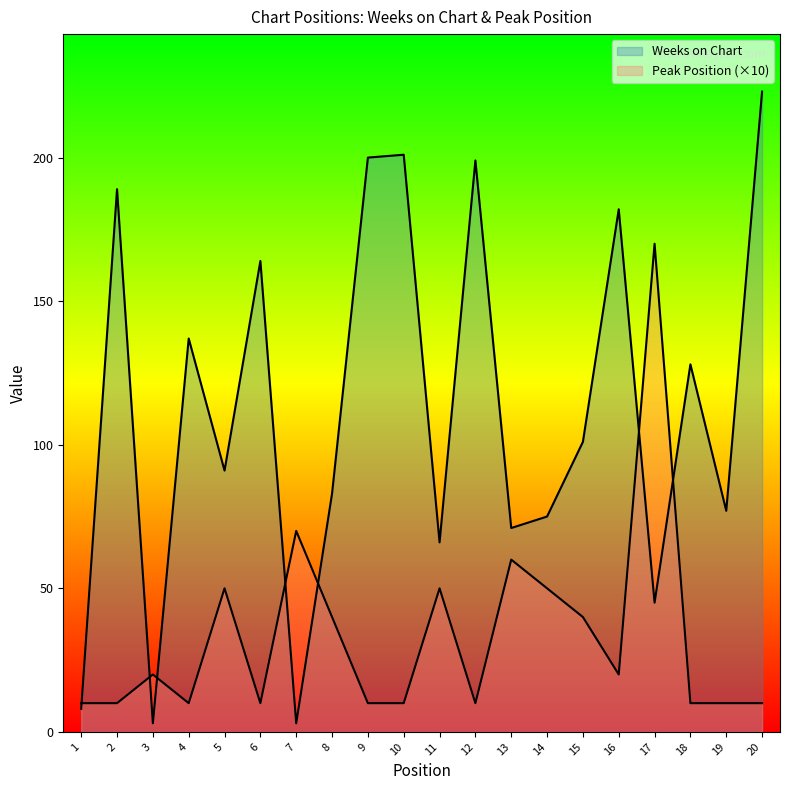

Which has a higher value, 20 or 14?

20